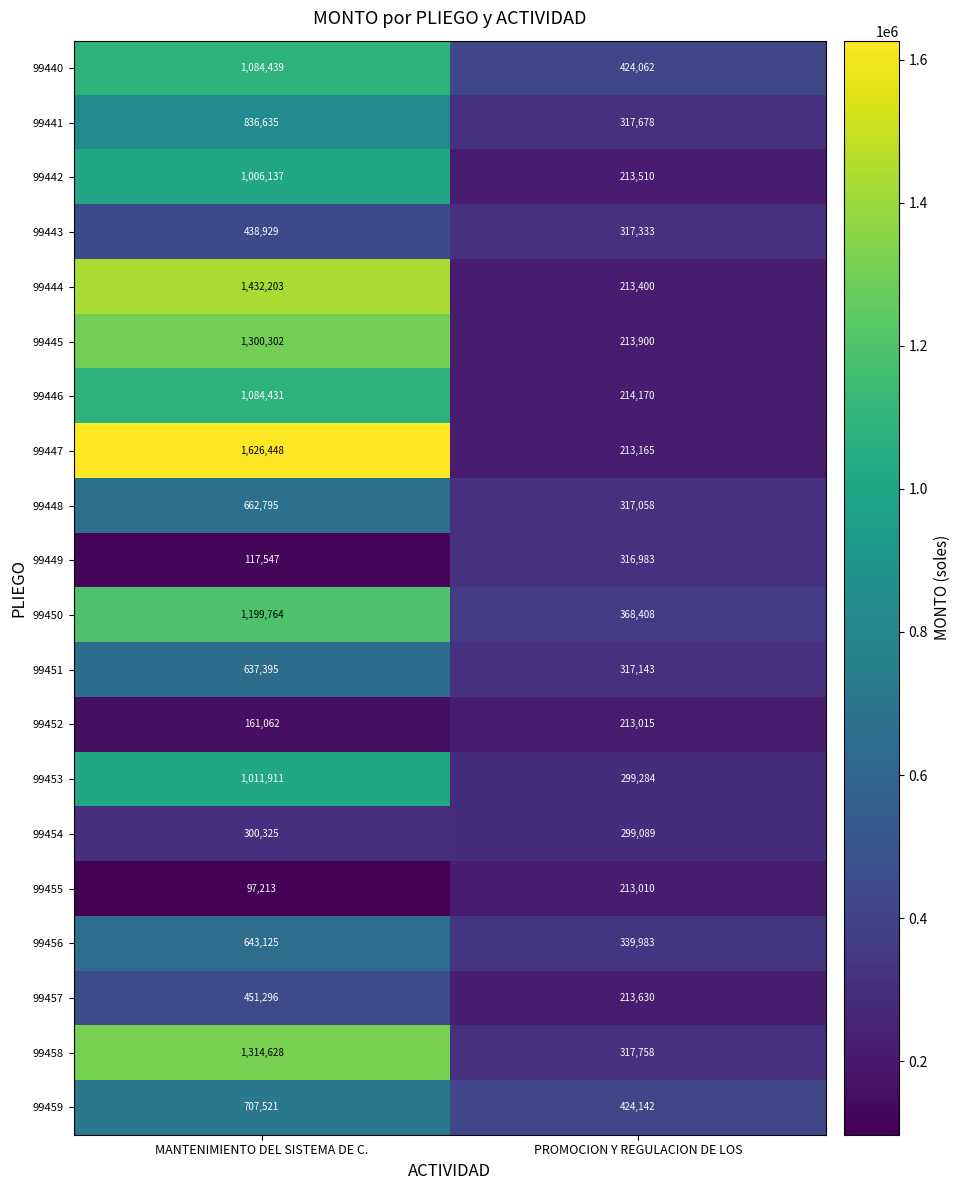

What is the difference between the highest and lowest values at MANTENIMIENTO DEL SISTEMA DE C.?

1529235